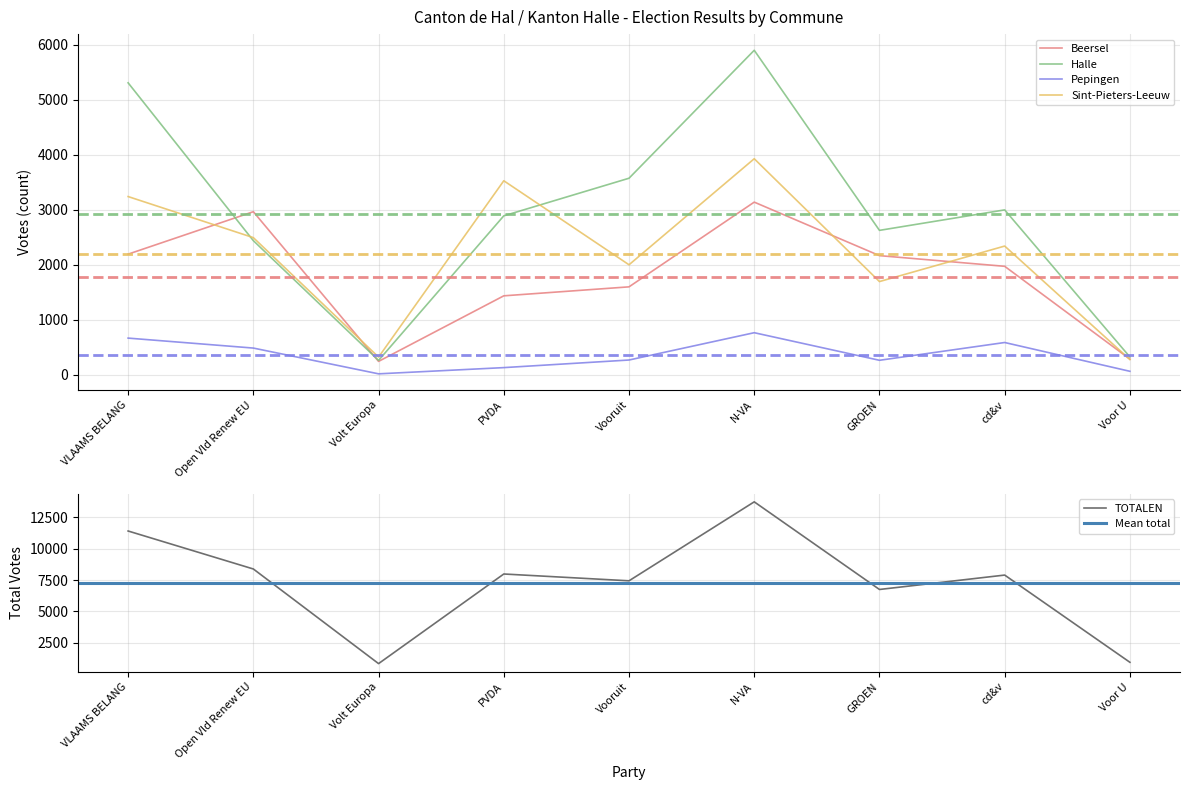

The Halle series shows 2438 at Open Vld Renew EU. True or false?

True